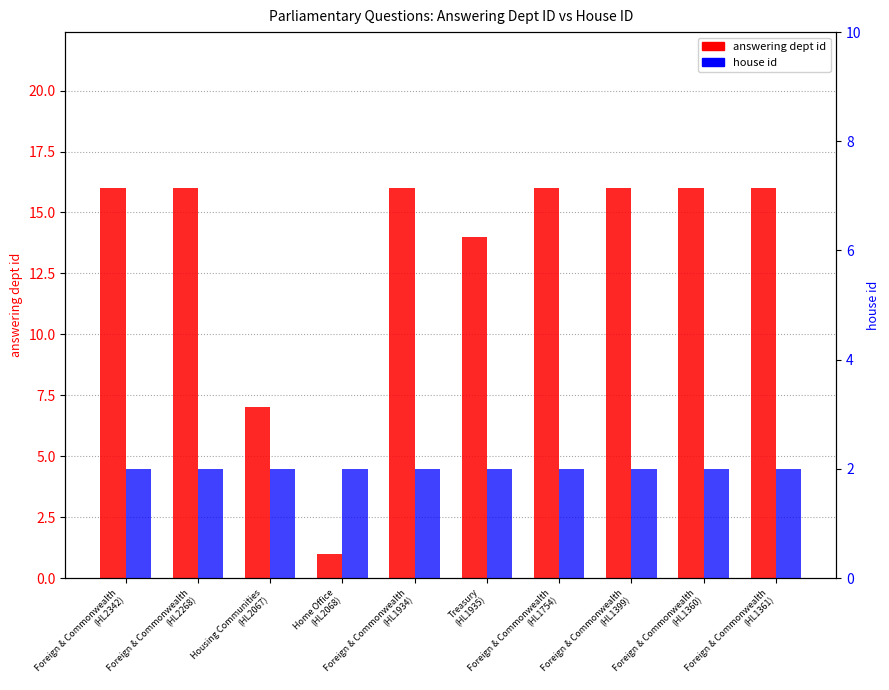

What is the label of the 8th bar from the right?

Housing Communities
(HL2067)